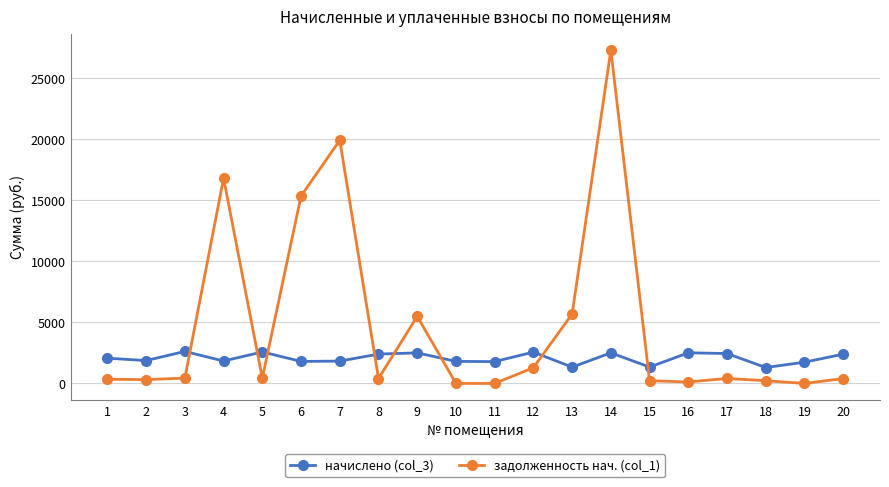

At how many categories does at least one series exceed 24043?

1